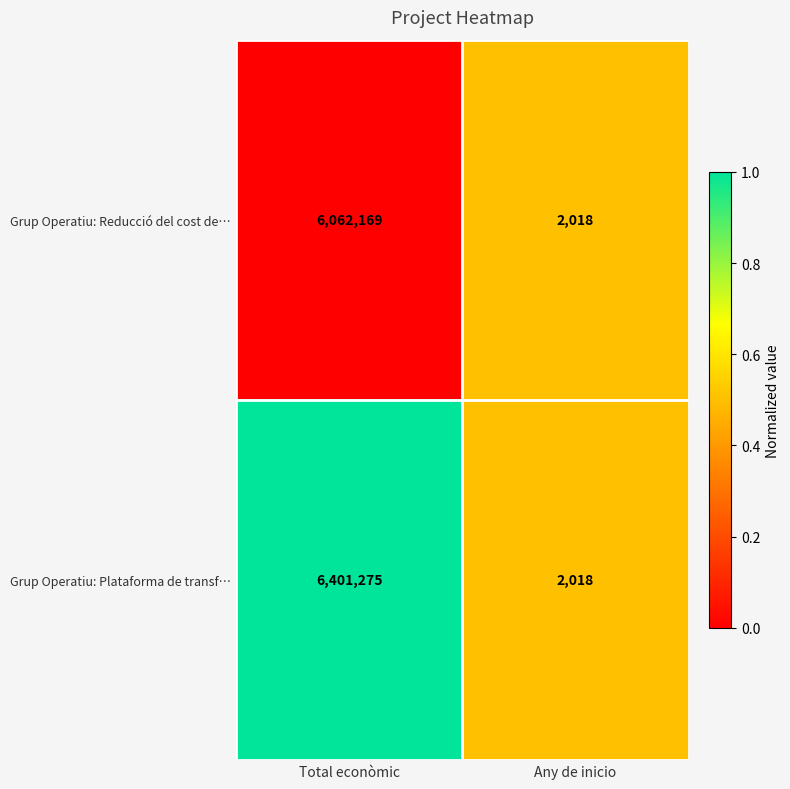

How many data points does each series have?

2